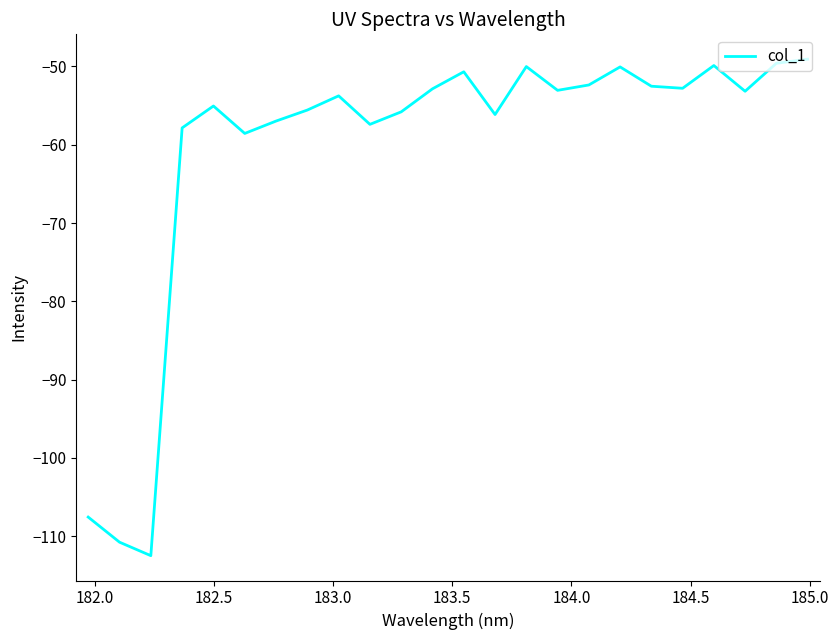

What is the difference between the maximum and minimum values?

63.4